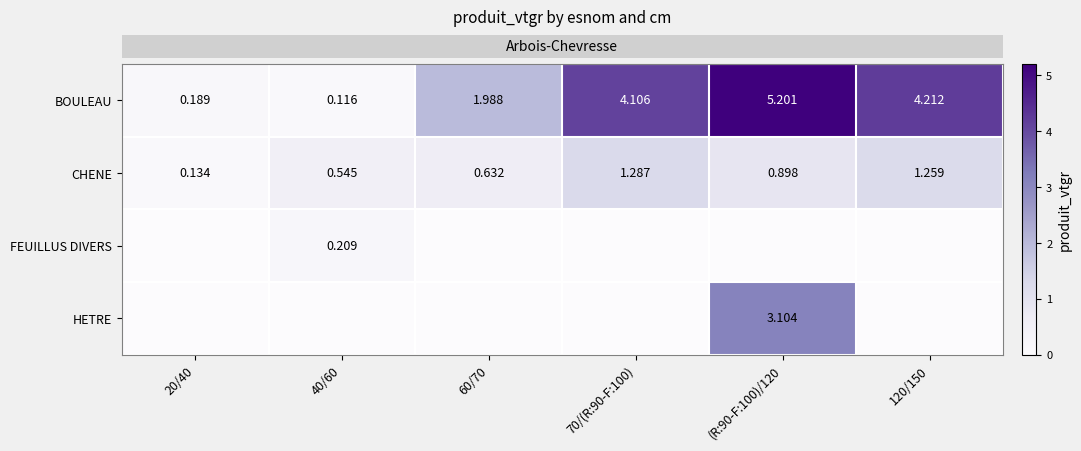

List the labels in order of row_3 value, smallest first.

20/40, 40/60, 60/70, 70/(R:90-F:100), 120/150, (R:90-F:100)/120